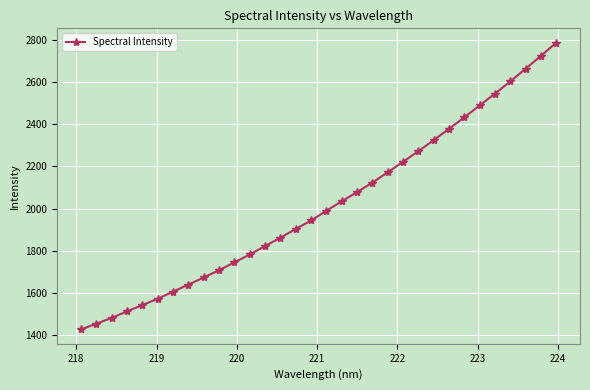

What is the difference between the second highest and second lowest values?

1268.8